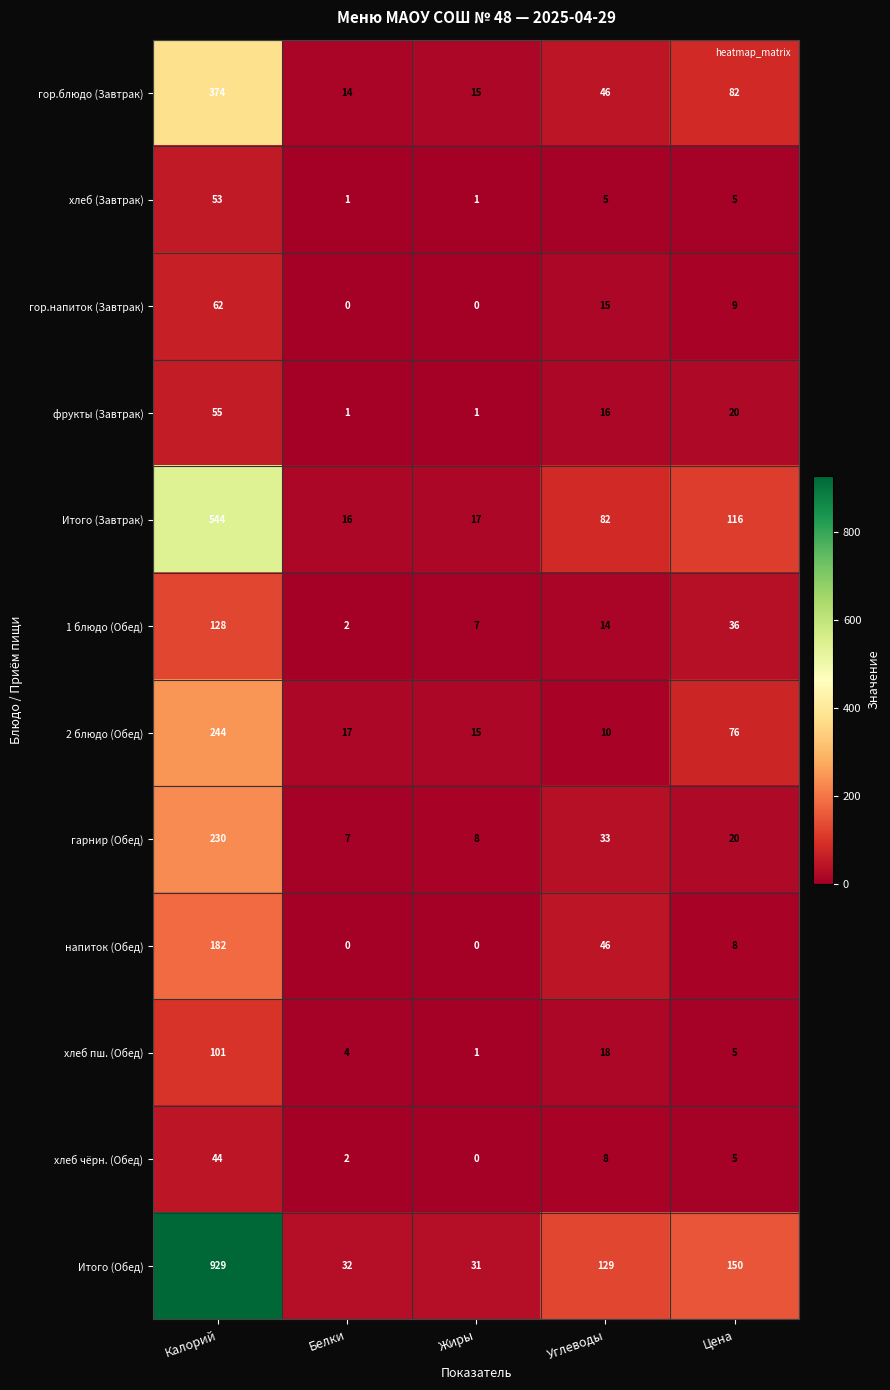

What is the sum of all 2 блюдо (Обед) values?

362